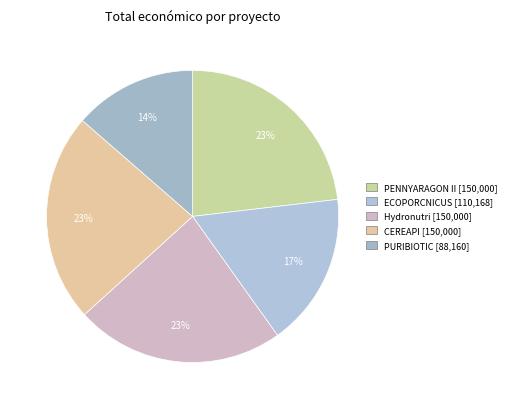

Is it true that PURIBIOTIC is 14% of the pie?

True